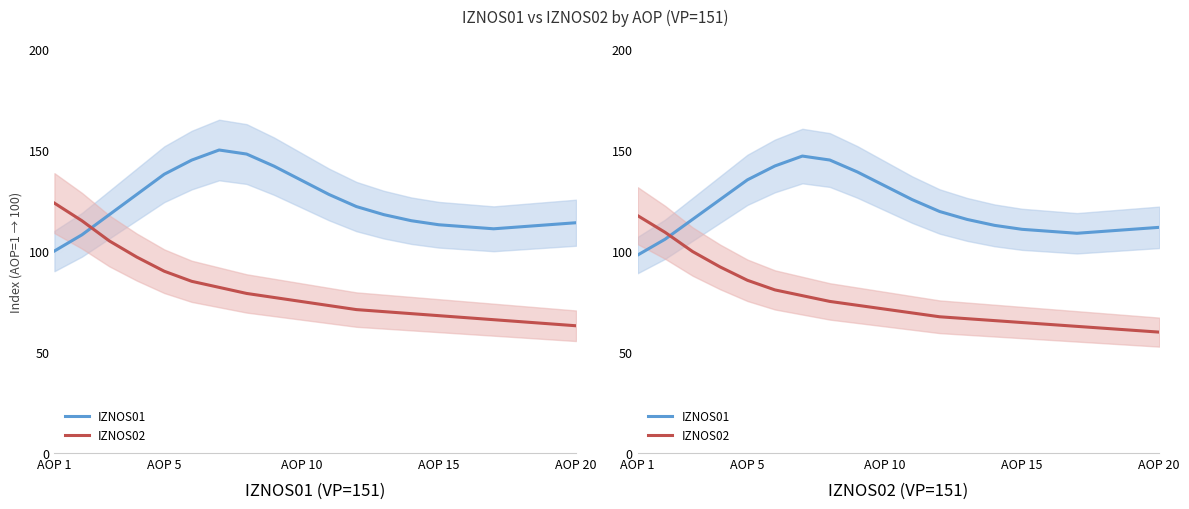

In IZNOS01, how many points are lower than both neighbors (excluding endpoints)?

1